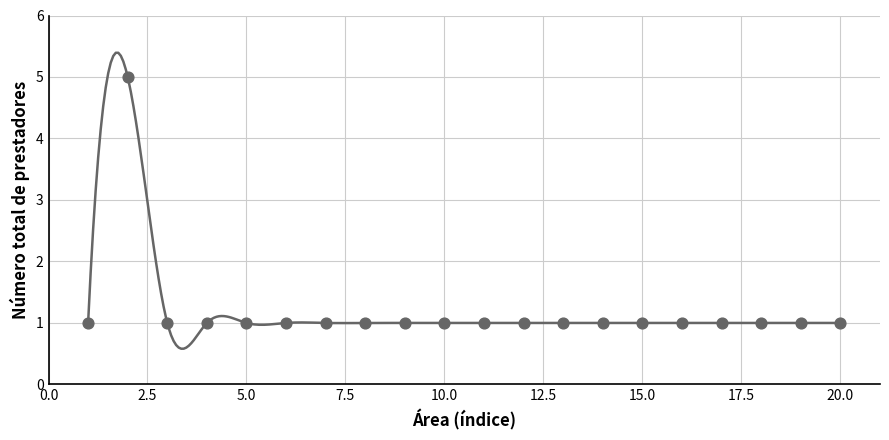

What is the range of X values (max minus min)?

19